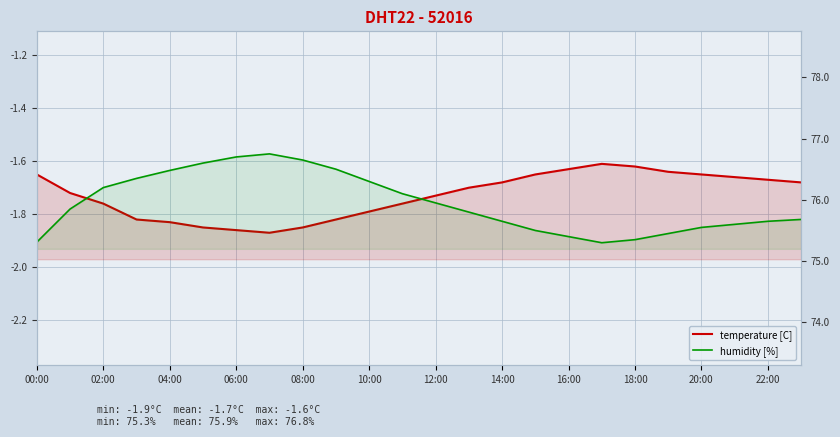

What position from the left is 14:00?

8